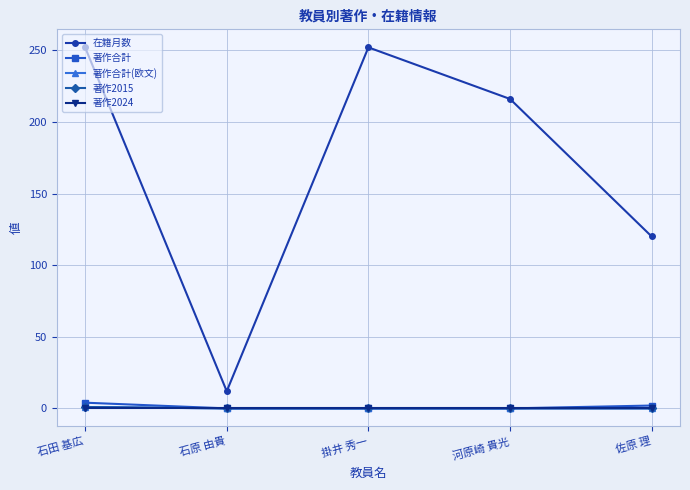

Reading left to right, extract all data points from this chart.

在籍月数: 石田 基広=252	石原 由貴=12	掛井 秀一=252	河原崎 貴光=216	佐原 理=120
著作合計: 石田 基広=4	石原 由貴=0	掛井 秀一=0	河原崎 貴光=0	佐原 理=2
著作合計(欧文): 石田 基広=1	石原 由貴=0	掛井 秀一=0	河原崎 貴光=0	佐原 理=0
著作2015: 石田 基広=1	石原 由貴=0	掛井 秀一=0	河原崎 貴光=0	佐原 理=0
著作2024: 石田 基広=0	石原 由貴=0	掛井 秀一=0	河原崎 貴光=0	佐原 理=0